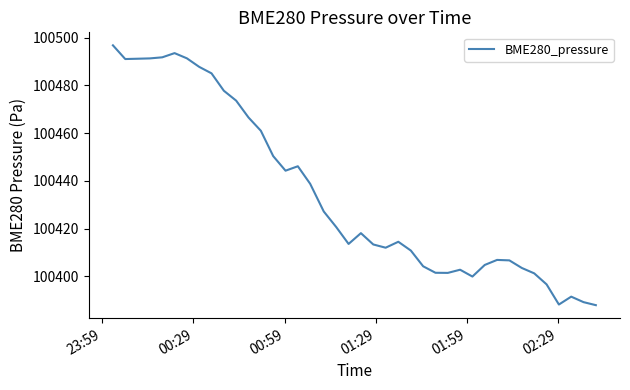

How many series are shown in this chart?

1